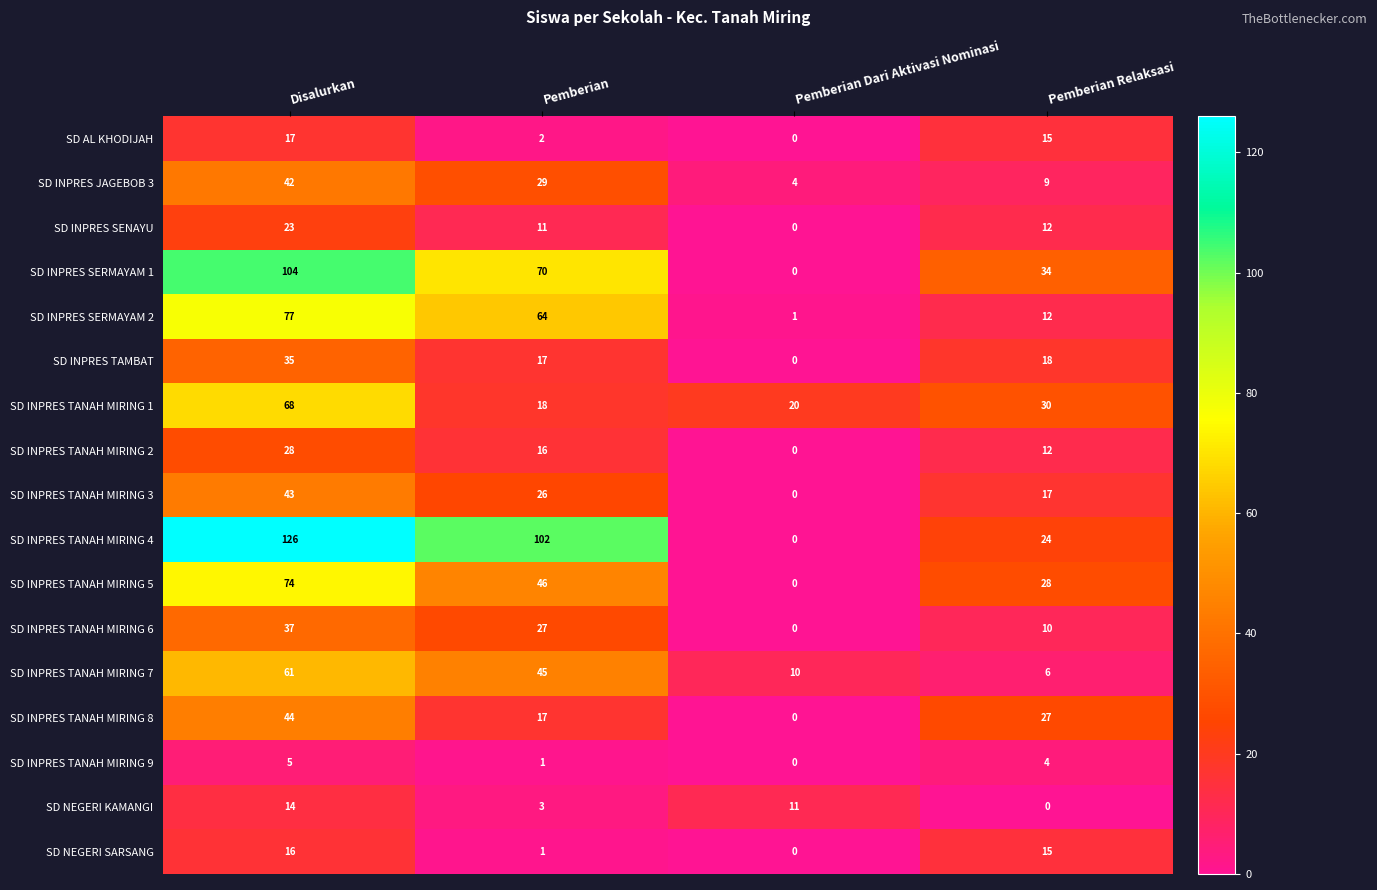

Which series has the widest spread of values?

SD INPRES TANAH MIRING 4